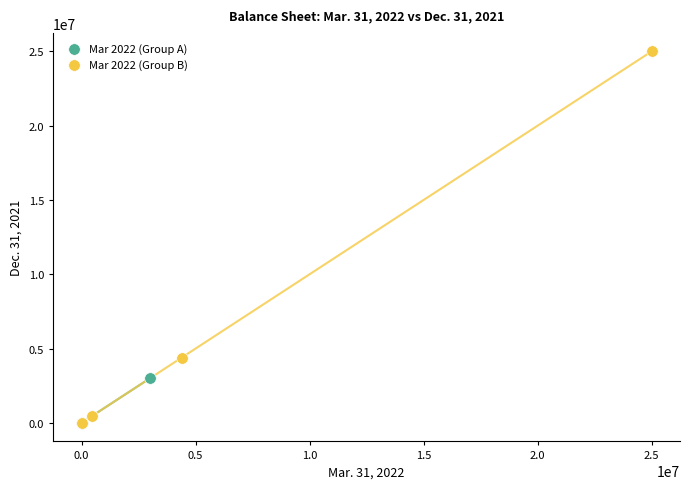

Which series has the widest spread of Y values?

Mar 2022 (Group B)